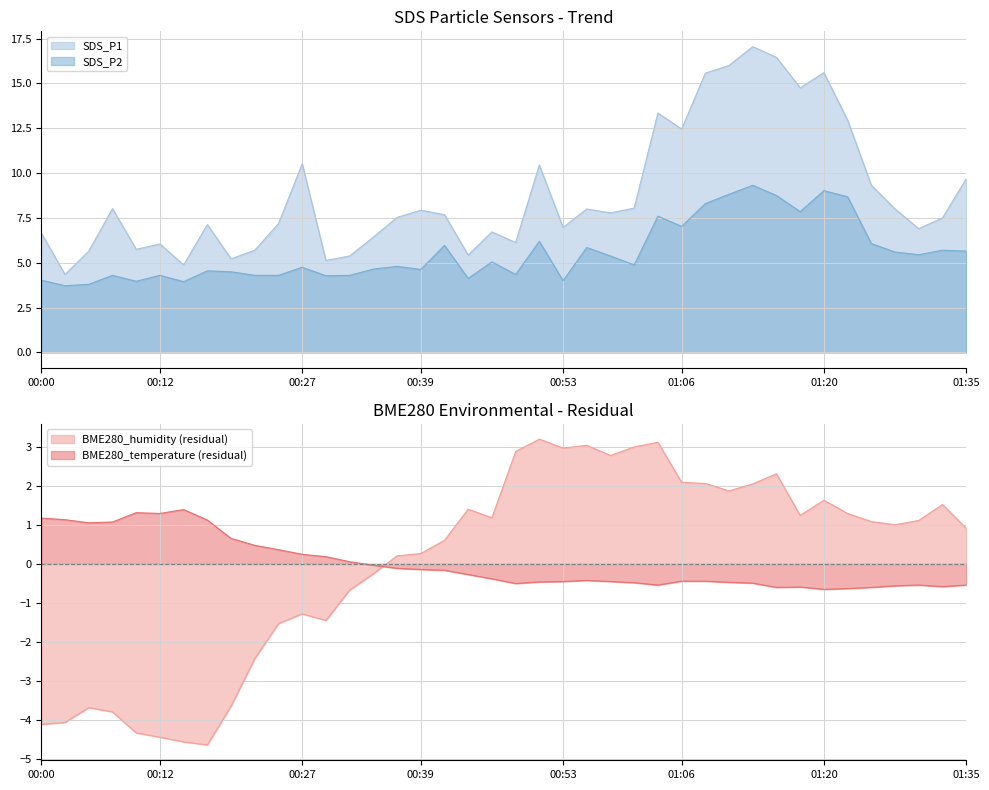

What is the difference between the SDS_P2 values at 00:19 and 00:12?

0.2